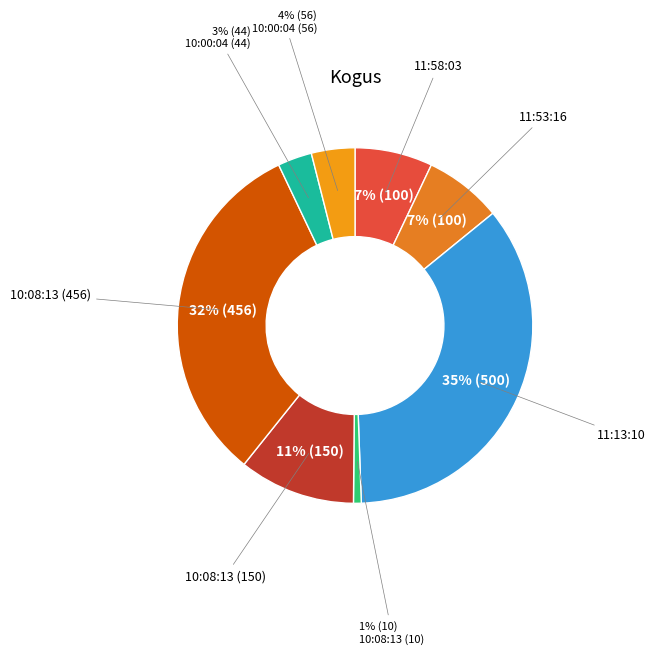

How many slices are in this pie chart?

8